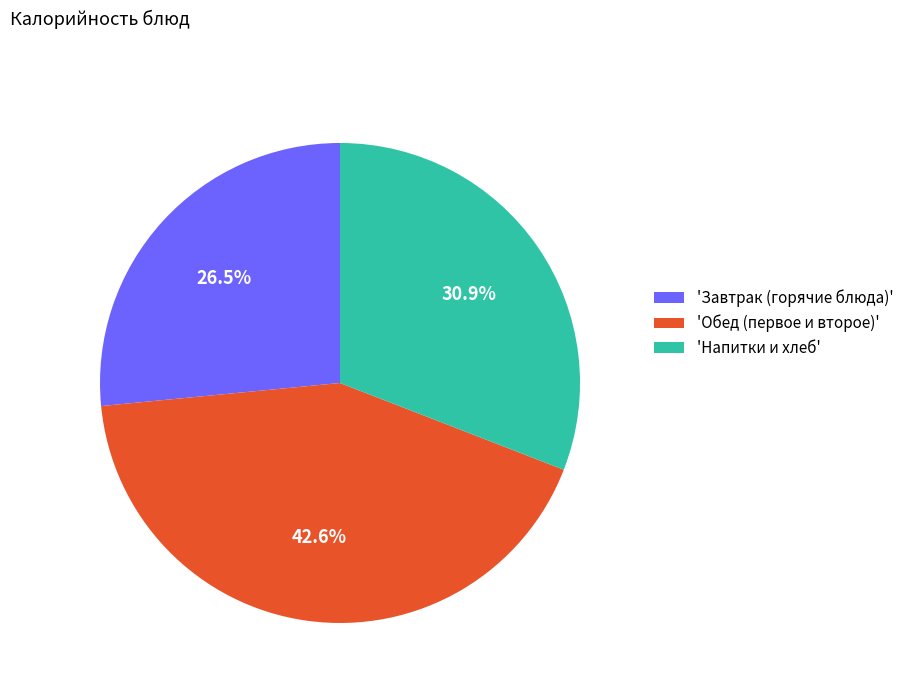

What is the total percentage of 'Обед (первое и второе)' and 'Напитки и хлеб'?

73.5%